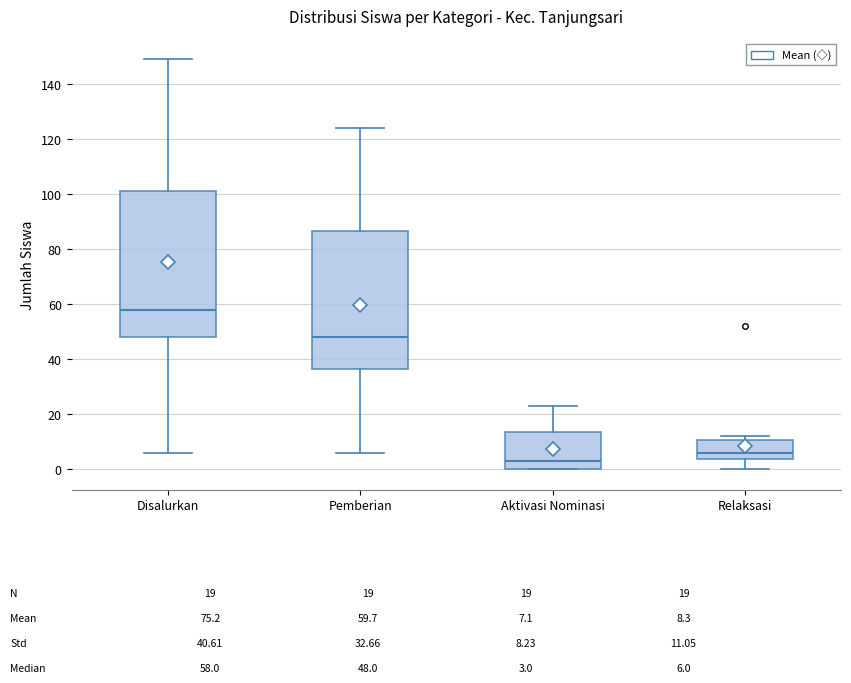

Which box has the lowest median line?

Aktivasi Nominasi